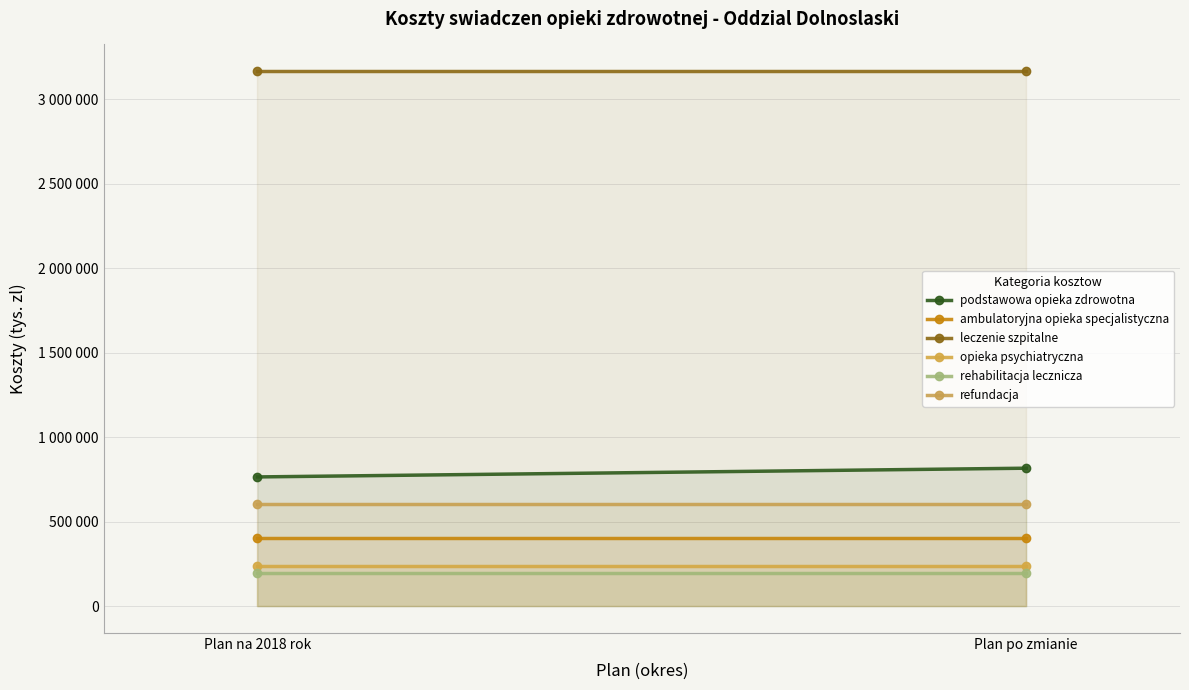

Reading left to right, transcribe all the data shown in this chart.

podstawowa opieka zdrowotna: 765250	816886
ambulatoryjna opieka specjalistyczna: 404979	404979
leczenie szpitalne: 3165590	3165590
opieka psychiatryczna: 240118	240118
rehabilitacja lecznicza: 197107	197107
refundacja: 604700	604700